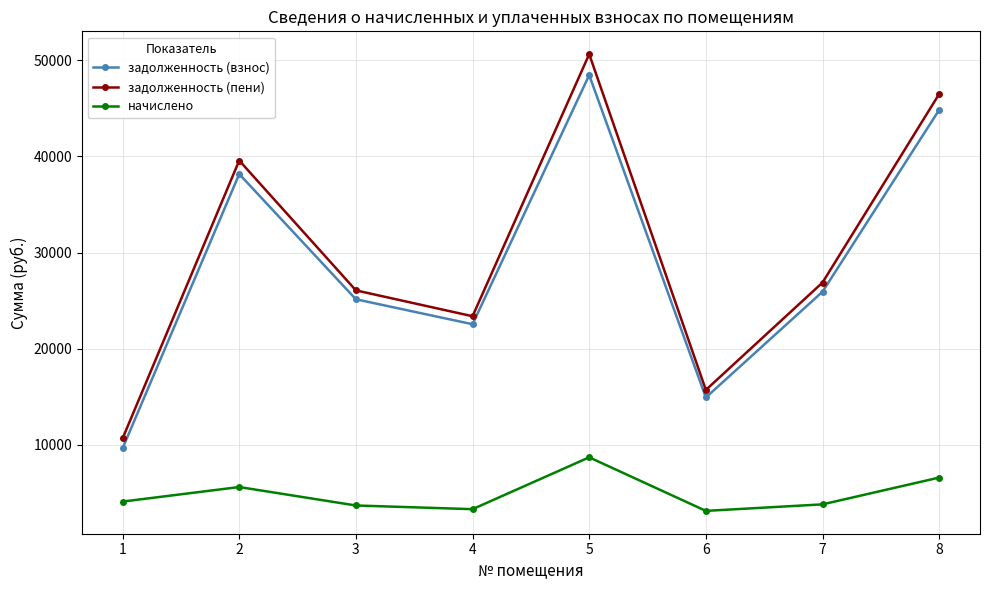

Is it true that начислено equals 4110.6 at 1?

True